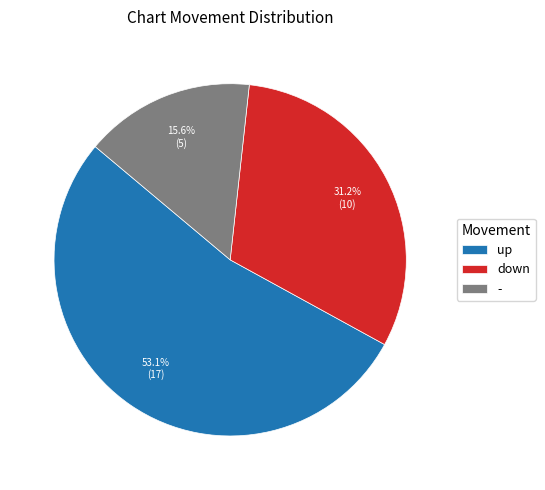

Rank the categories by value from highest to lowest.

up, down, -